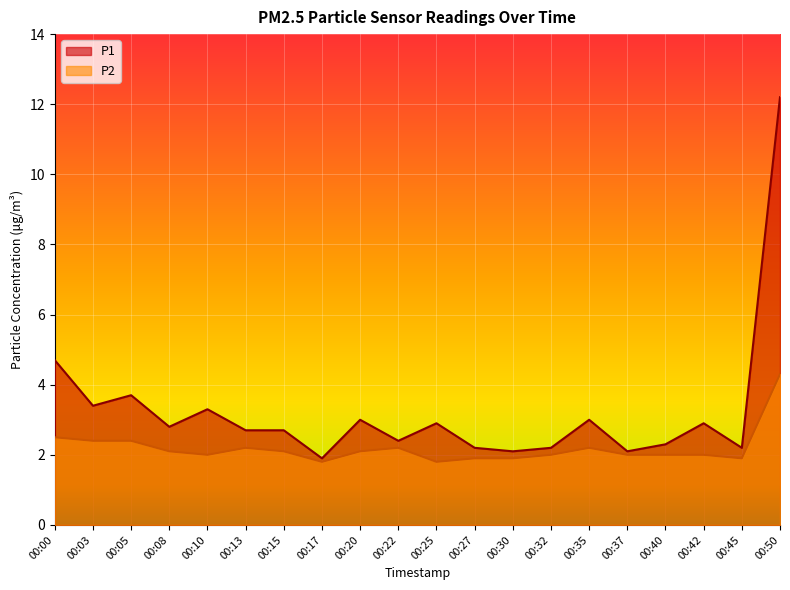

True or false: P2 has a value of 2.5 at 00:17.

False